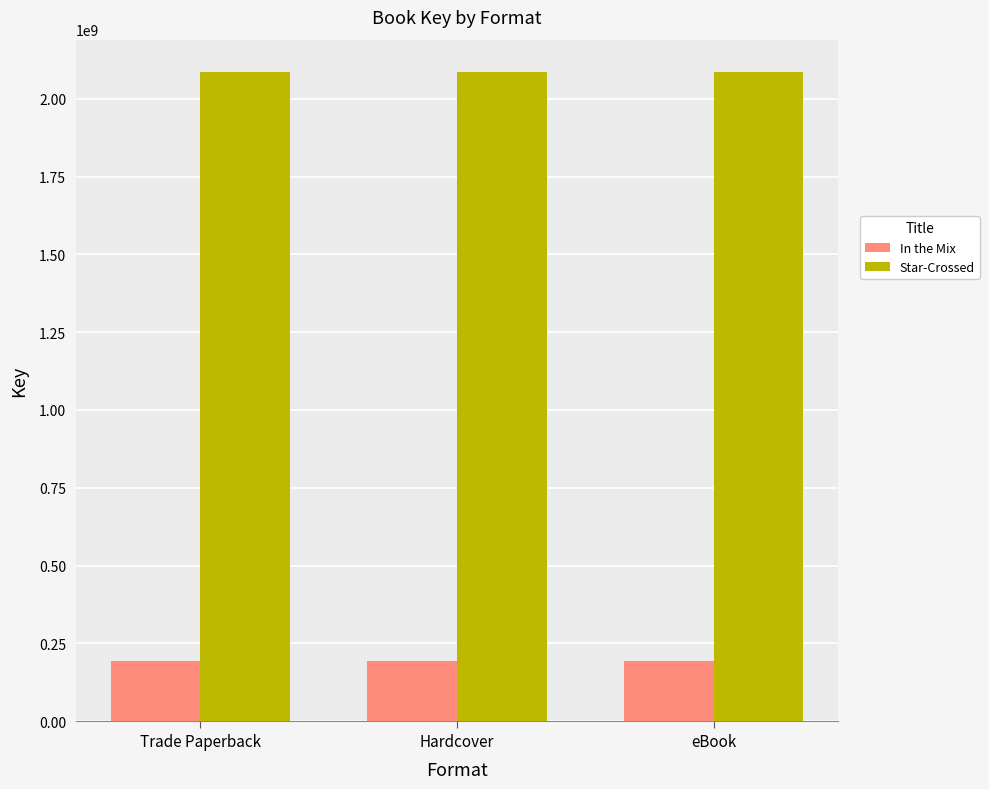

True or false: In the Mix has a value of 289185697 at Trade Paperback.

False